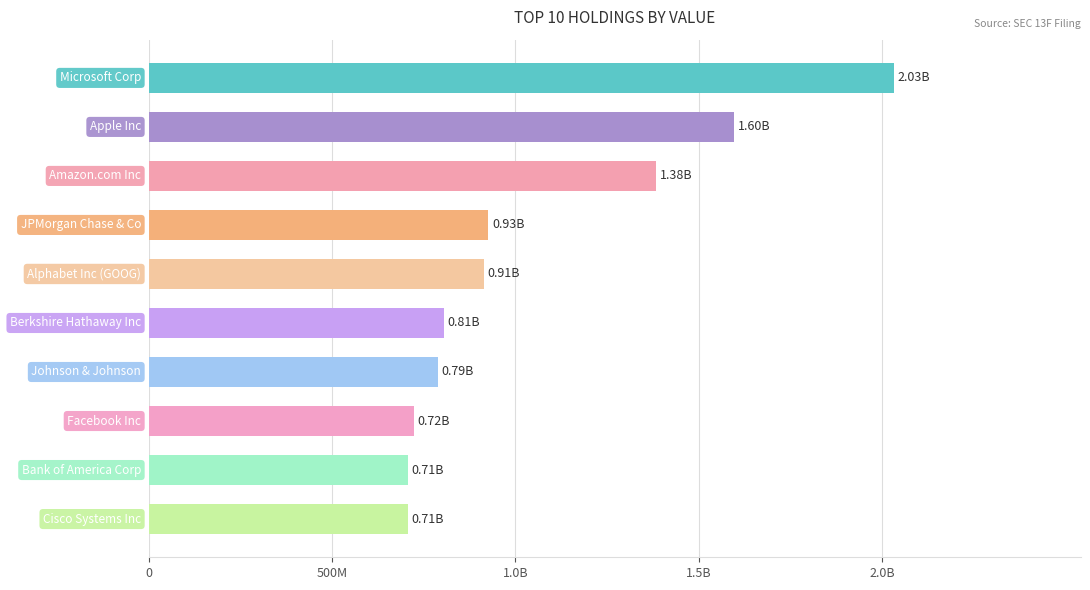

Does the chart contain any negative values?

No